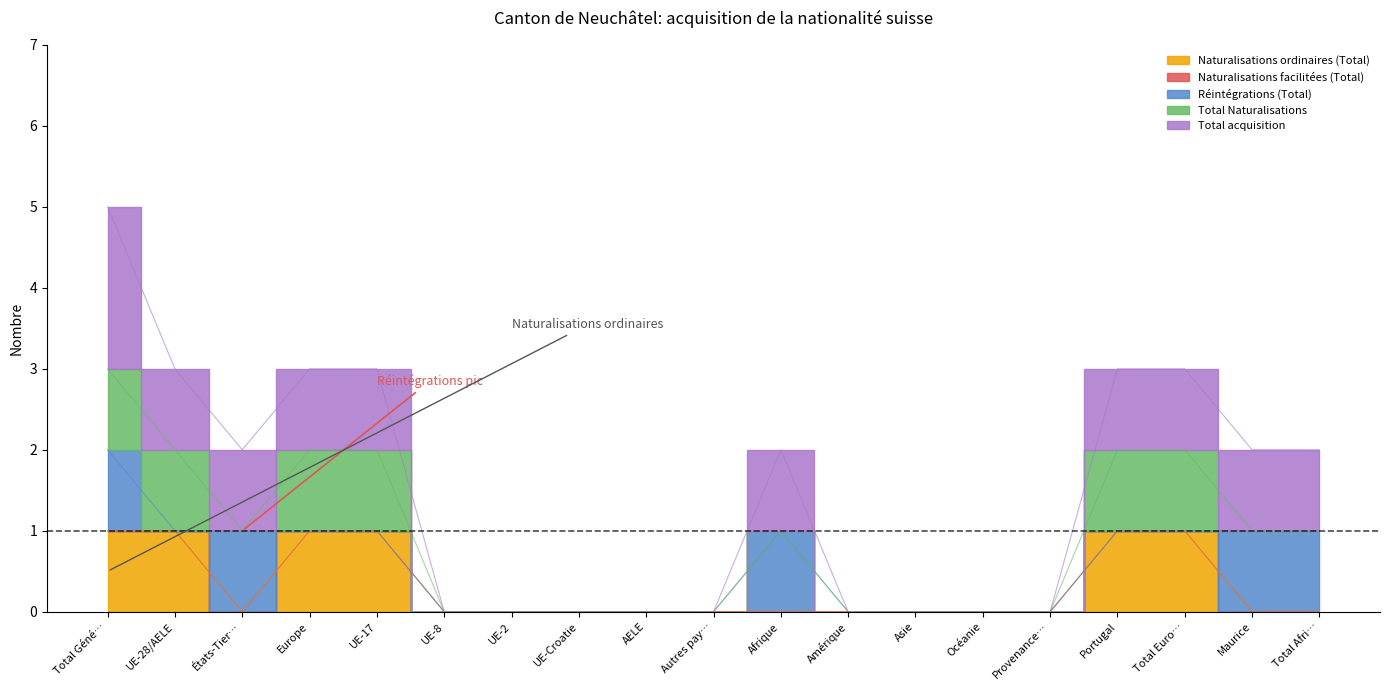

Which series has the largest total across all categories?

Total acquisition